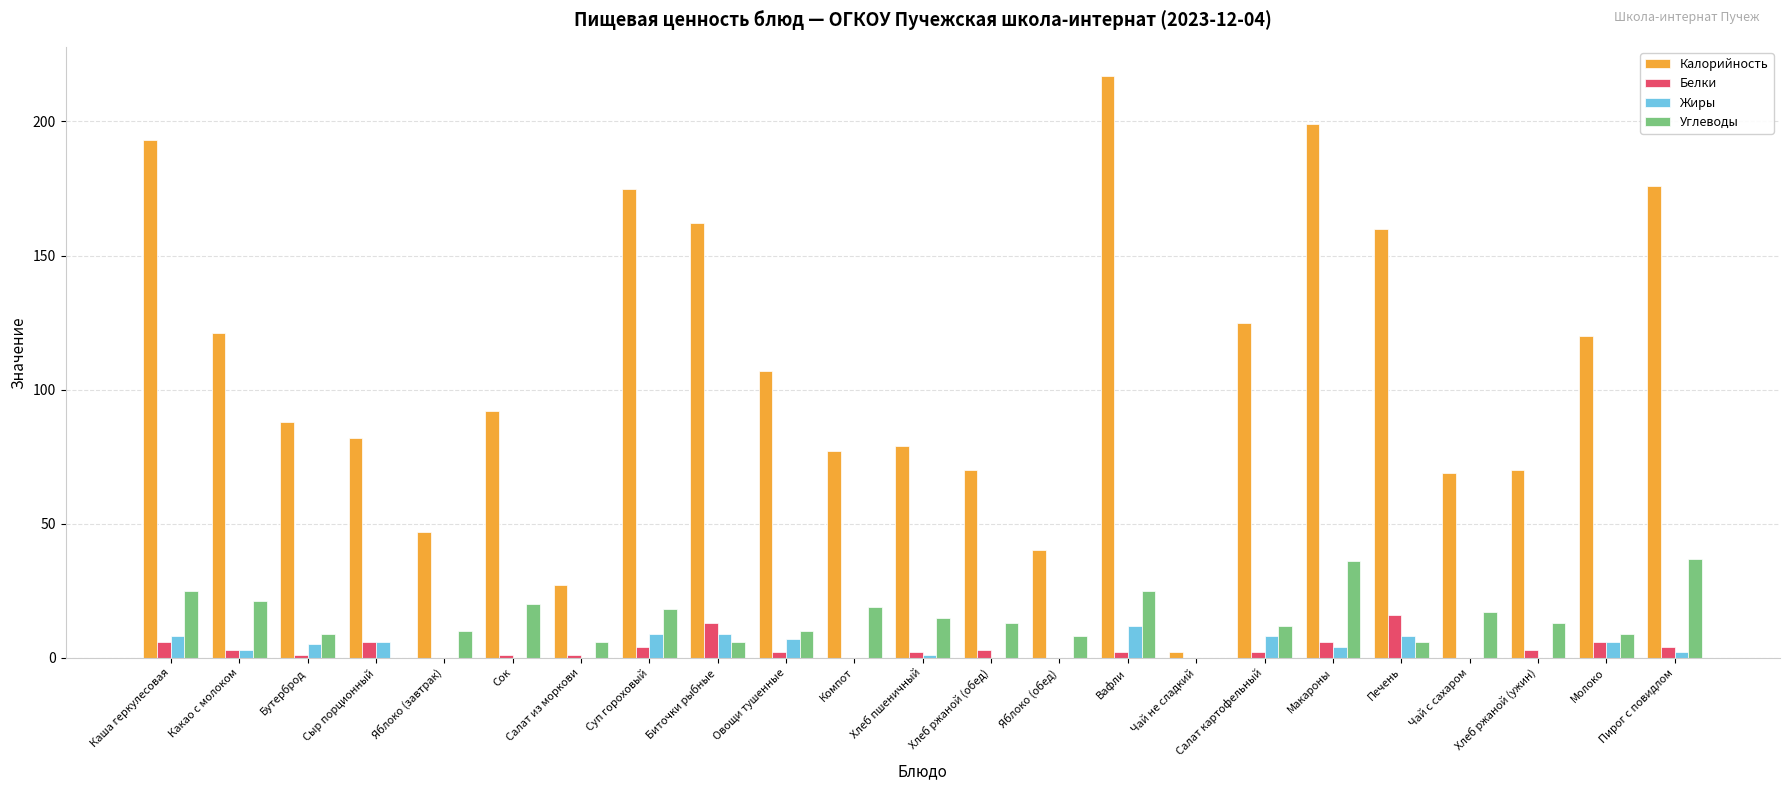

How many categories are shown in the chart?

23